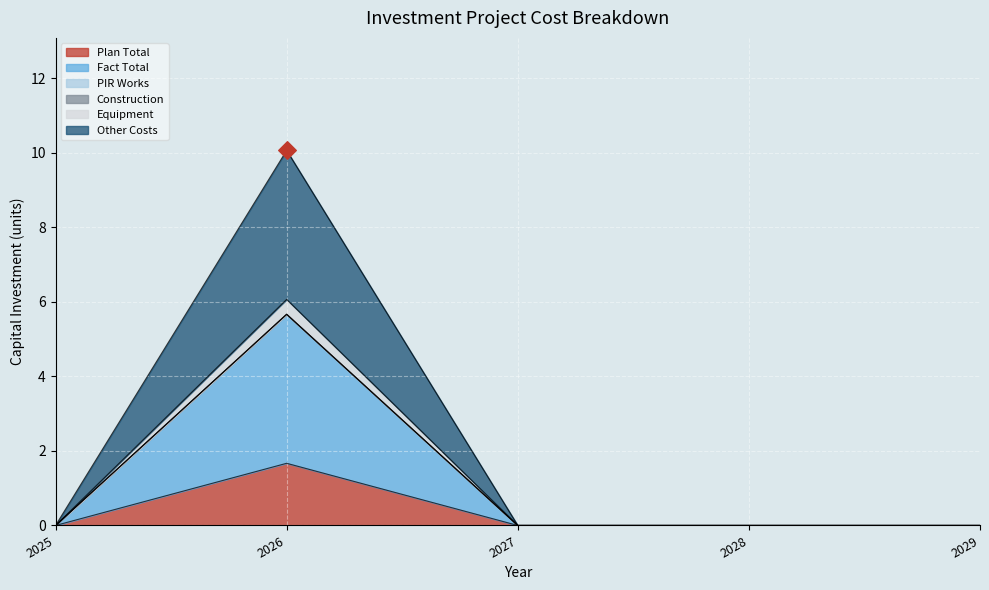

At which category is the sum across all series the highest?

2026